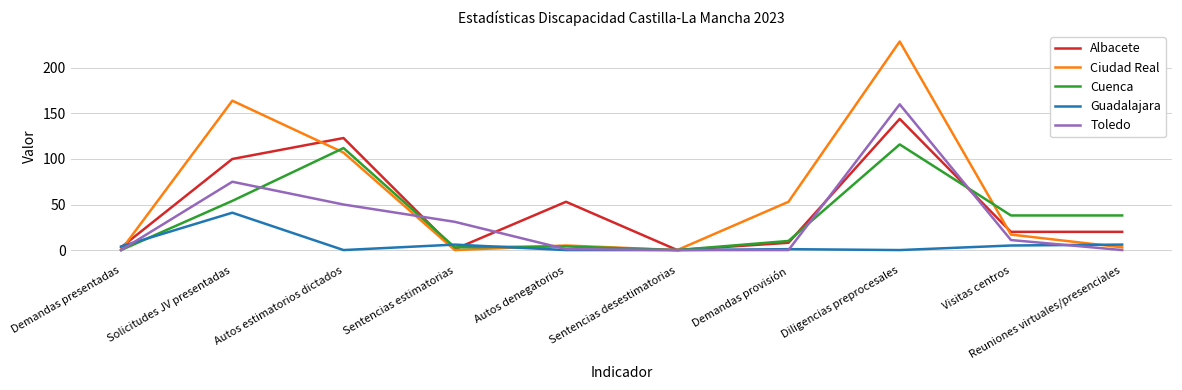

Where do Ciudad Real and Guadalajara first cross each other?

Demandas presentadas and Solicitudes JV presentadas